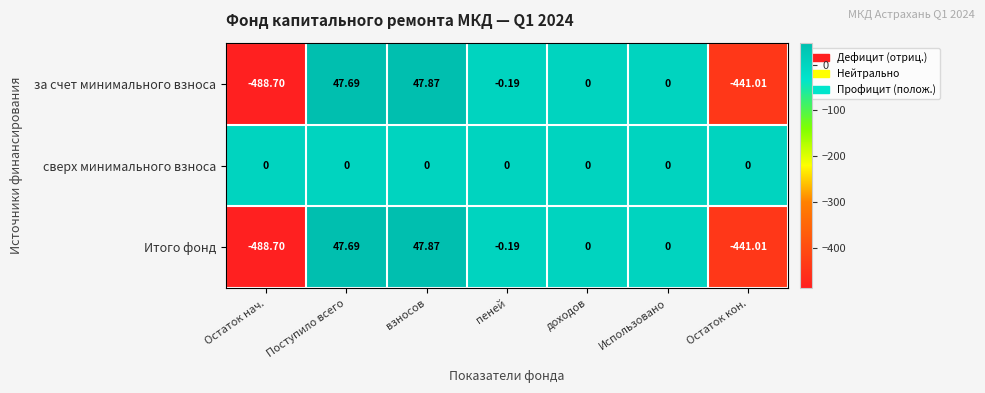

What is the smallest value displayed?

-488.7